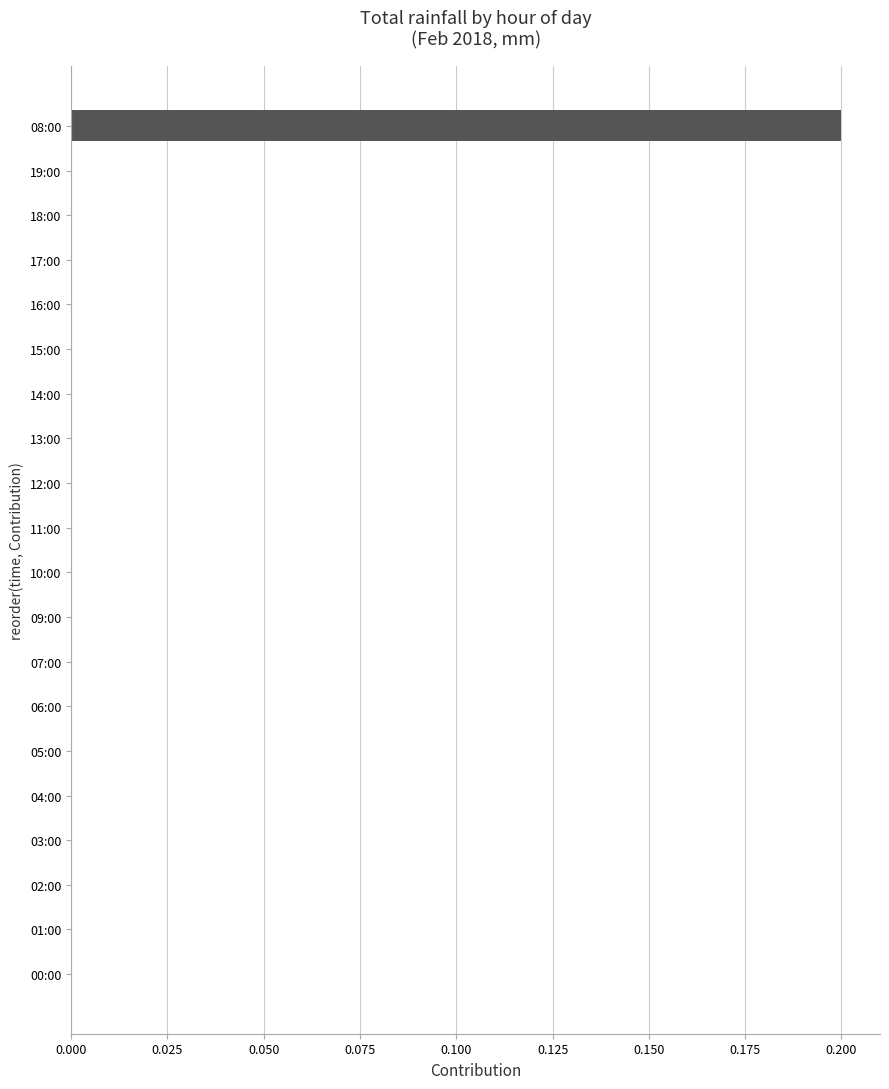

What is the maximum value shown in the chart?

0.2